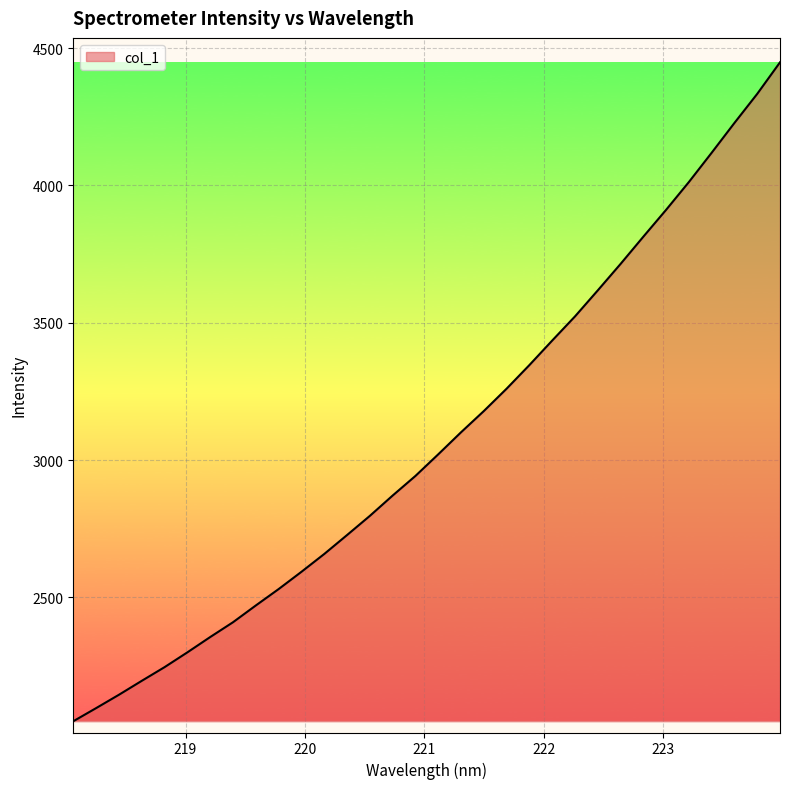

What is the minimum value shown in the chart?

2049.0